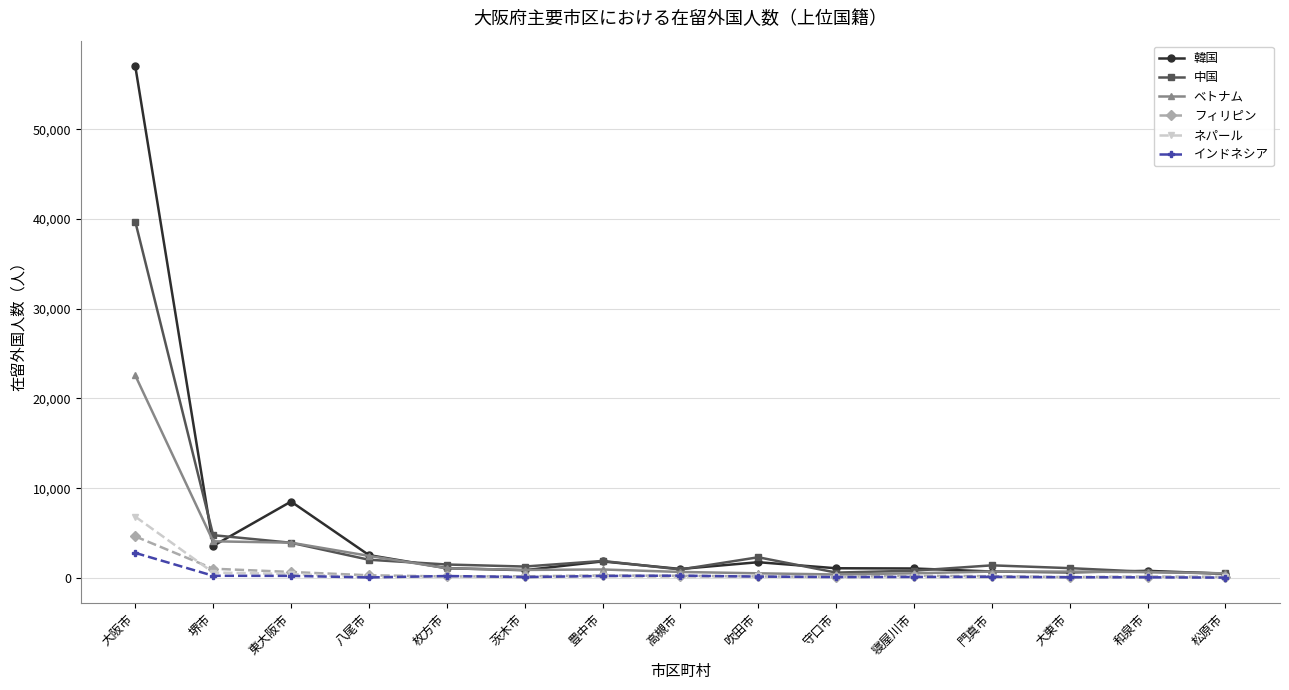

What is the highest value of the 韓国 series?

57019